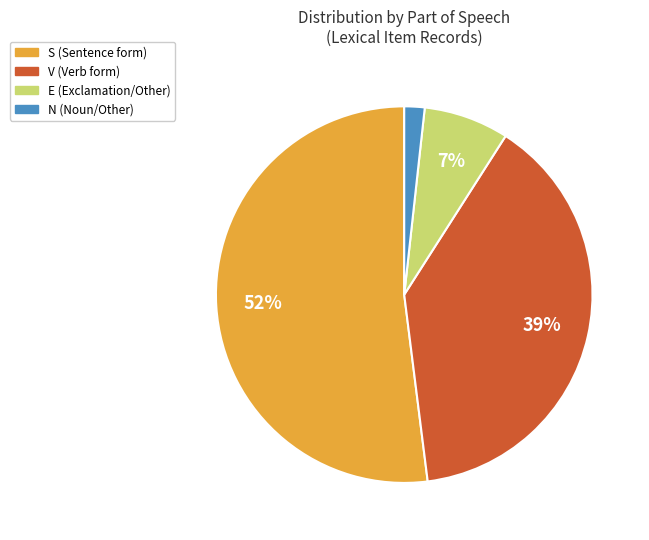

Is there a majority slice in this chart?

Yes